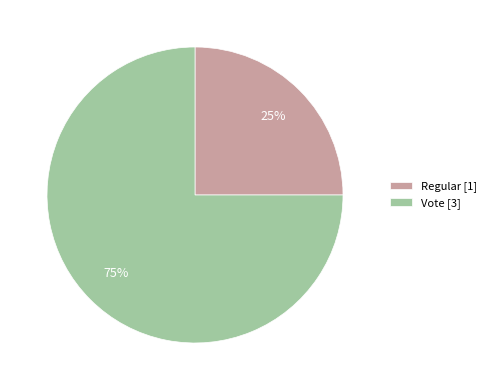

Between Regular and Vote, which is larger?

Vote